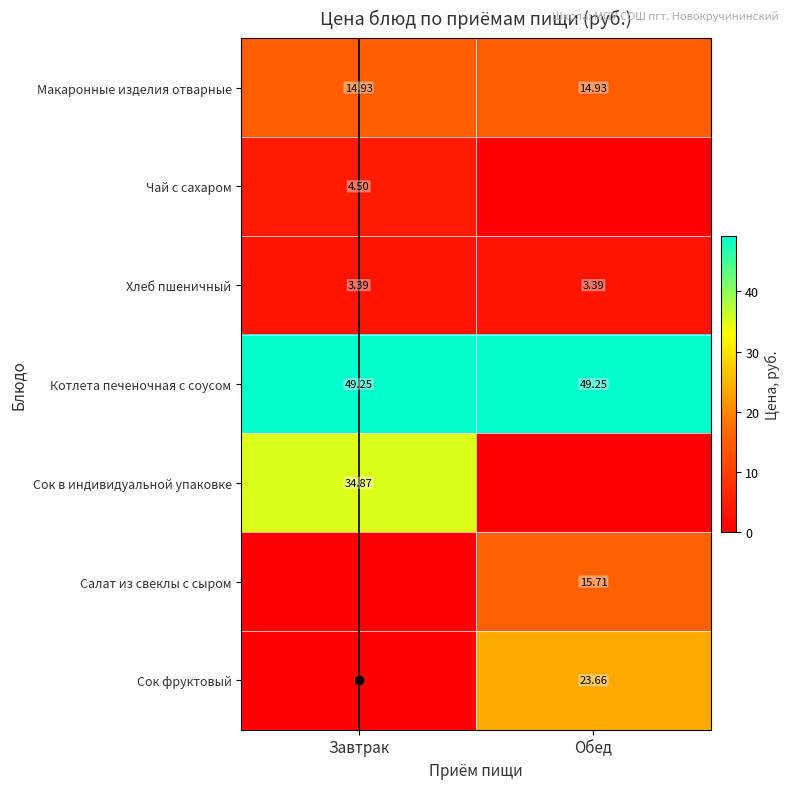

The value of Чай с сахаром at Завтрак is 4.5. True or false?

True